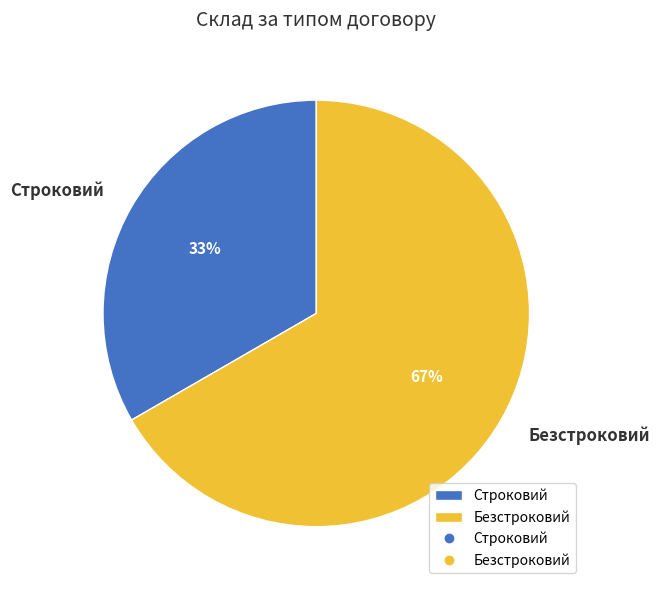

Which slice is the largest?

Безстроковий